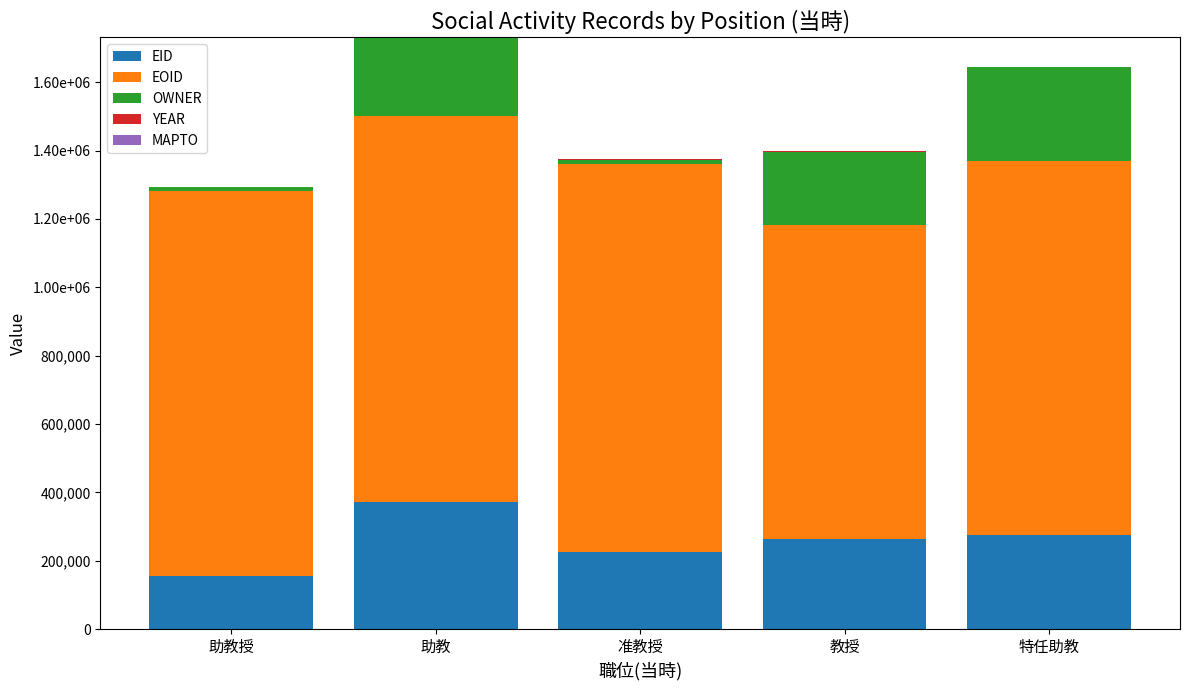

At which category is the sum across all series the highest?

助教